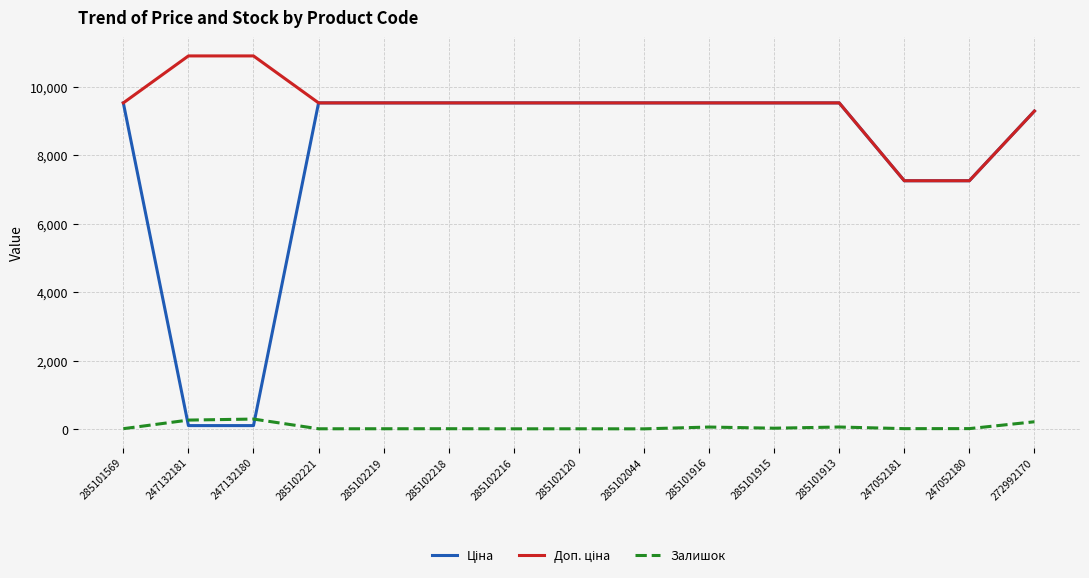

What is the greatest value displayed?

10903.0